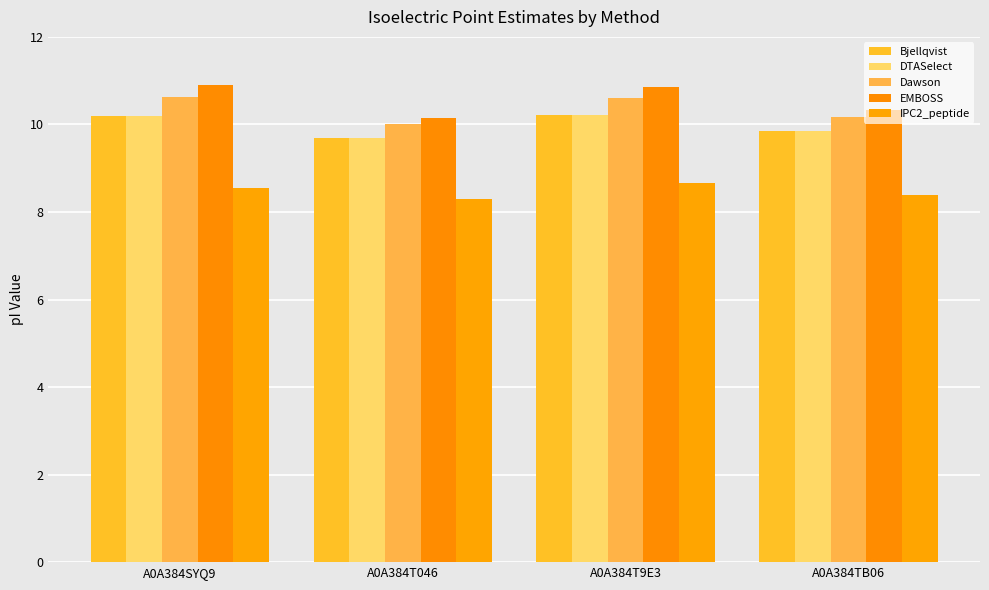

True or false: Bjellqvist has a value of 18.1 at A0A384T9E3.

False